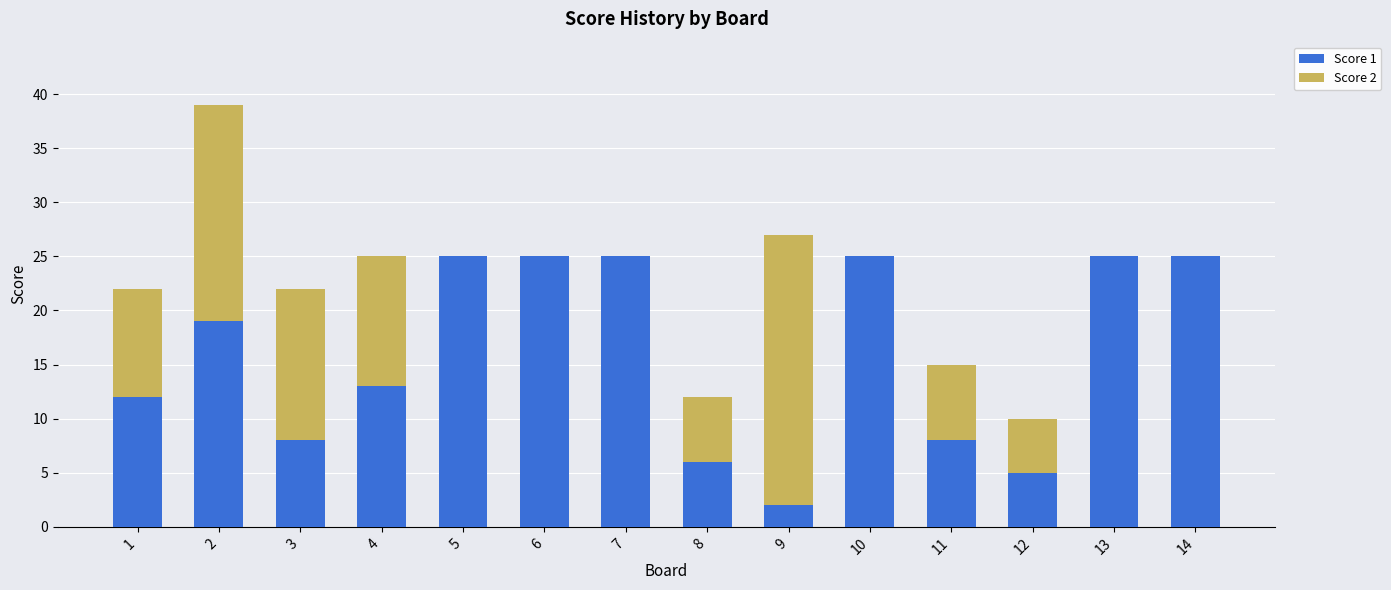

What is the sum of all Score 1 values?

223